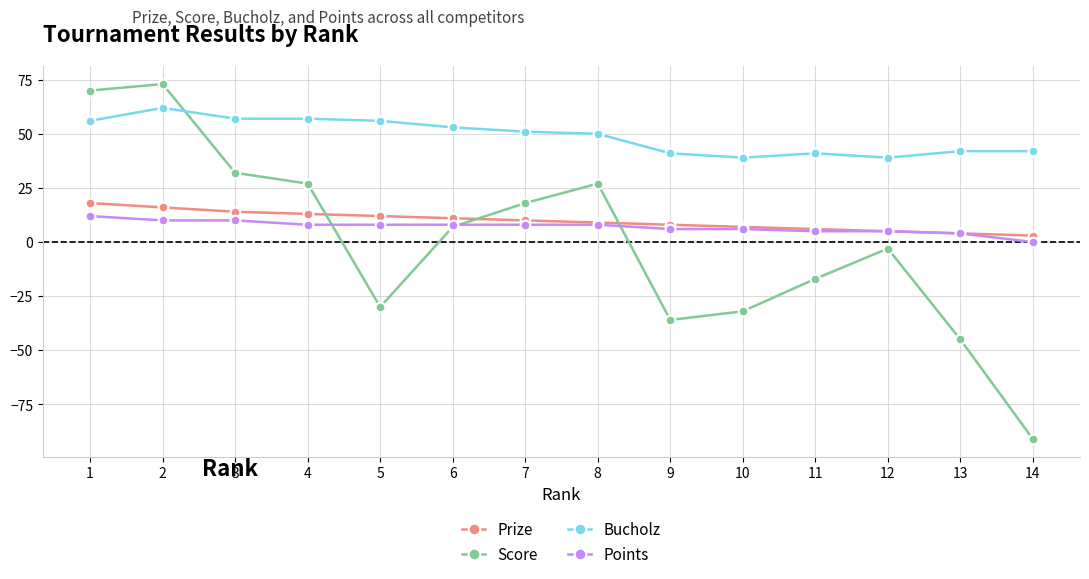

What is the total value across all series at 4?

105